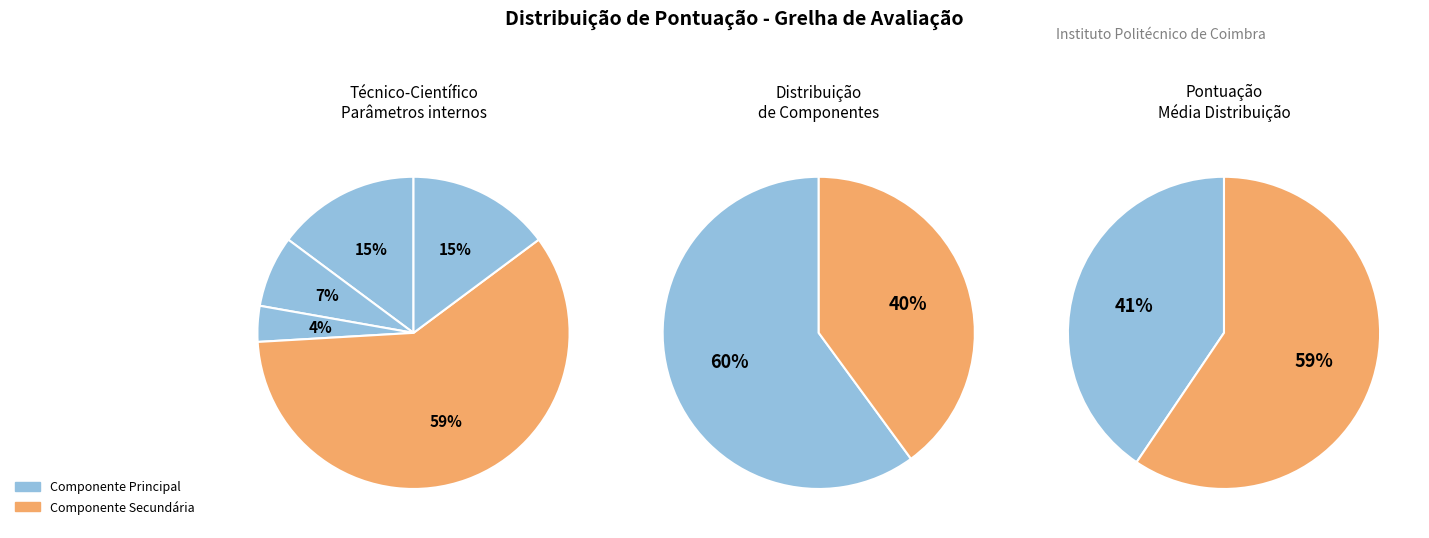

How many segments does this pie chart have?

5